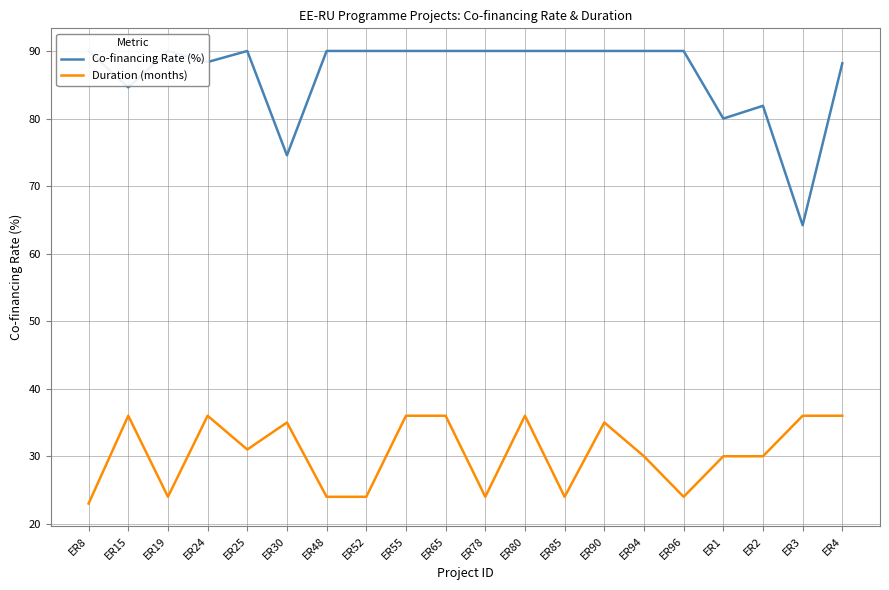

What is the difference between the highest and lowest values at ER65?

54.0